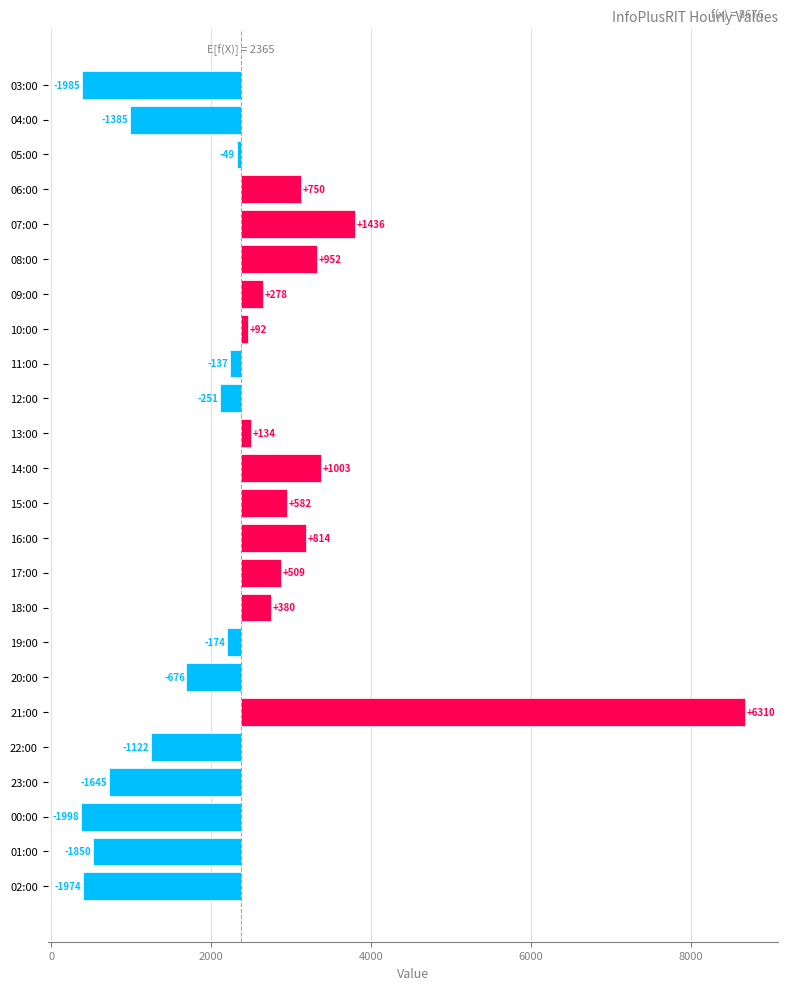

Between 09:00 and 05:00, which is larger?

09:00